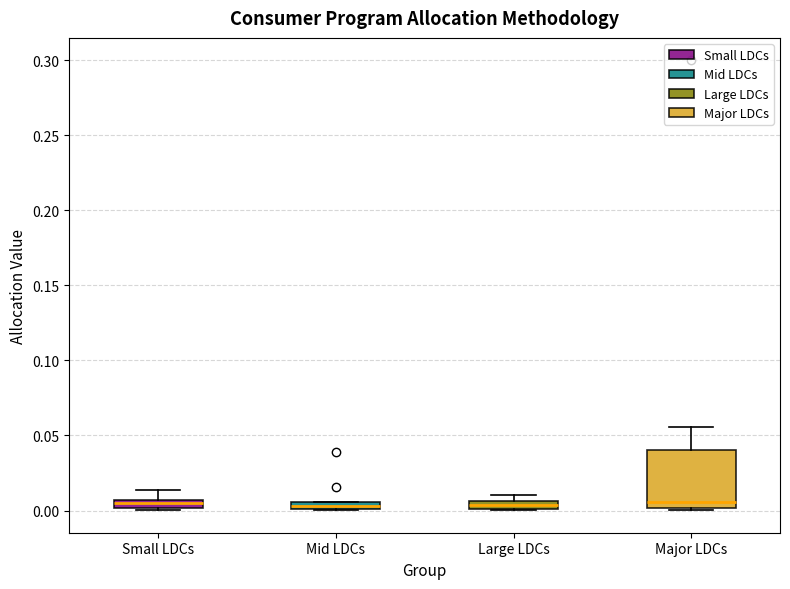

Where is the lower edge of the box for Mid LDCs on the y-axis? The values are not printed on the chart, so give them approximately, as read against the axis.

0.000